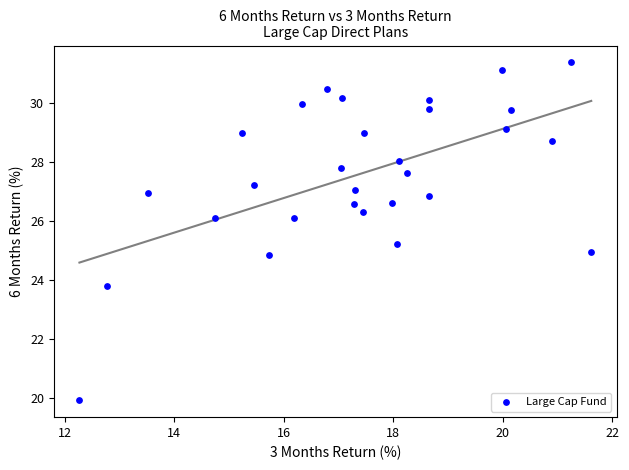

What is the range of Y values (max minus min)?

11.4